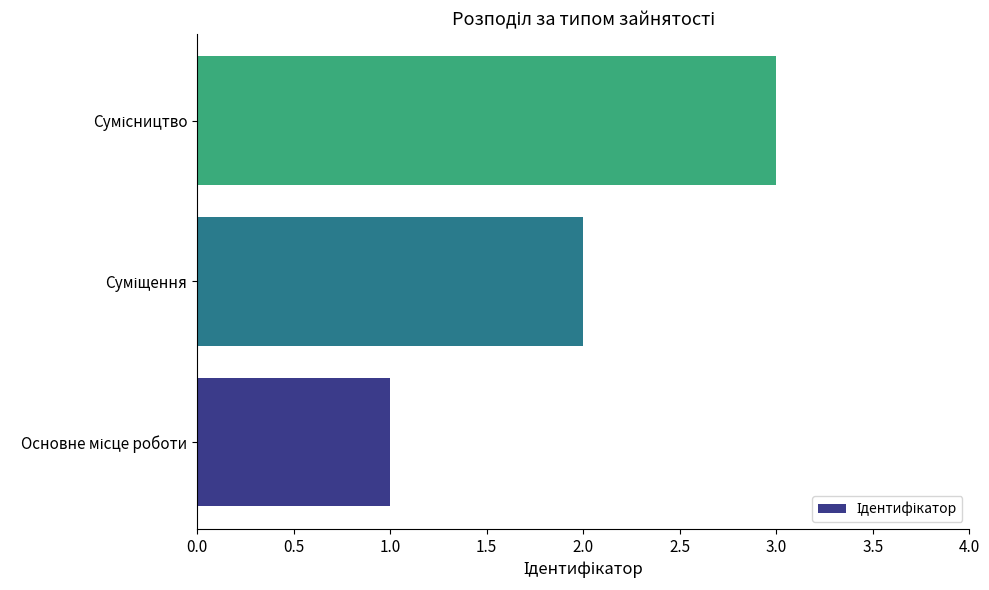

What is the sum of all values?

6